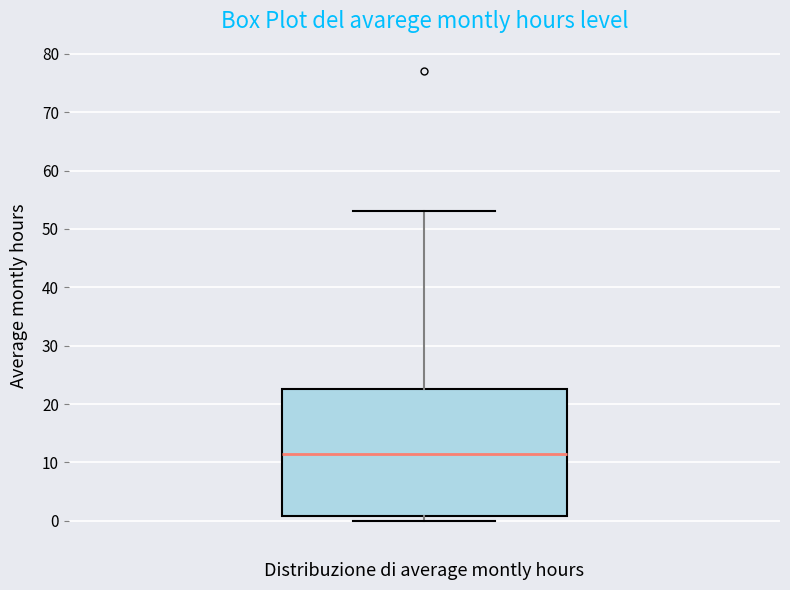

Read this box plot against the y-axis: the position of the median line, the range covered by the box, and the ends of both whiskers. The values are not printed on the chart, so give them approximately, as read against the axis.

median 12, box 1 to 23, whiskers 0 to 53